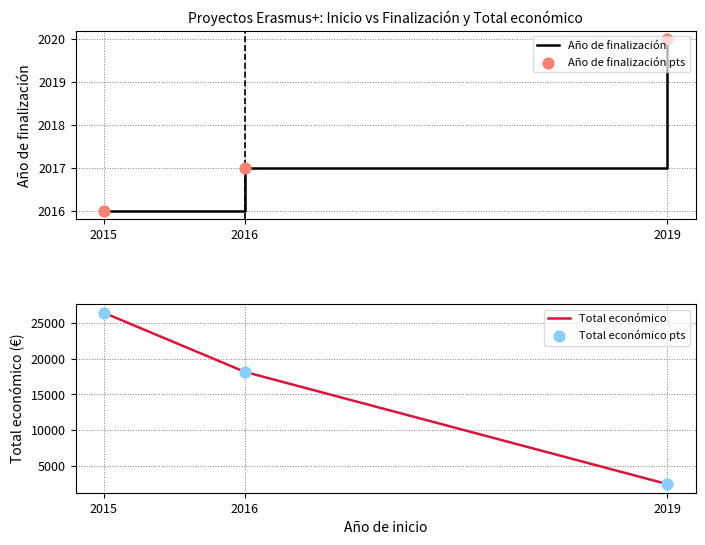

What are all the series names shown in the legend?

Año de finalización, Año de finalización pts, Total económico, Total económico pts